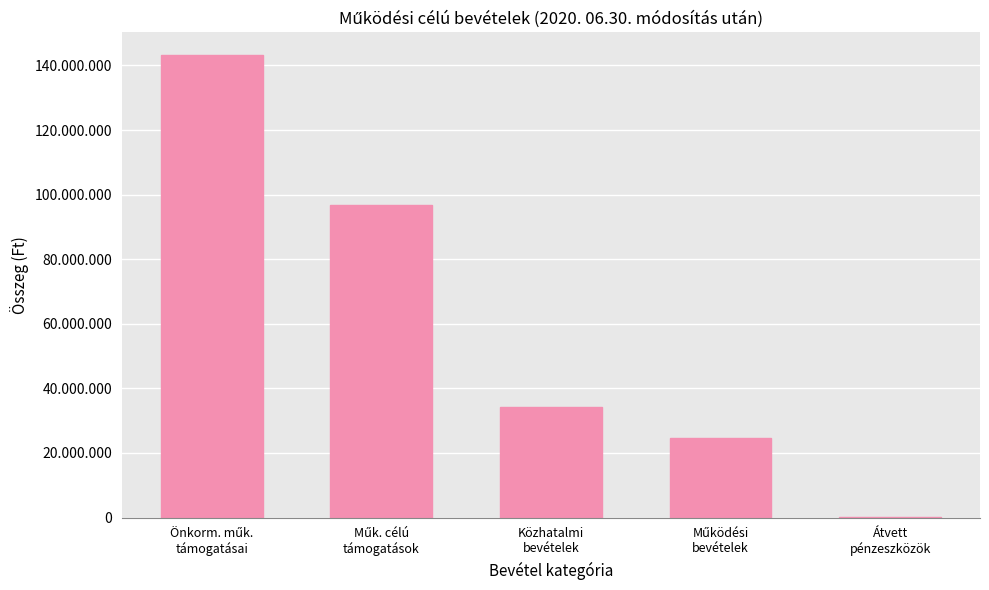

What is the ratio of the value at Önkorm. műk.
támogatásai to the value at Közhatalmi
bevételek?

4.2